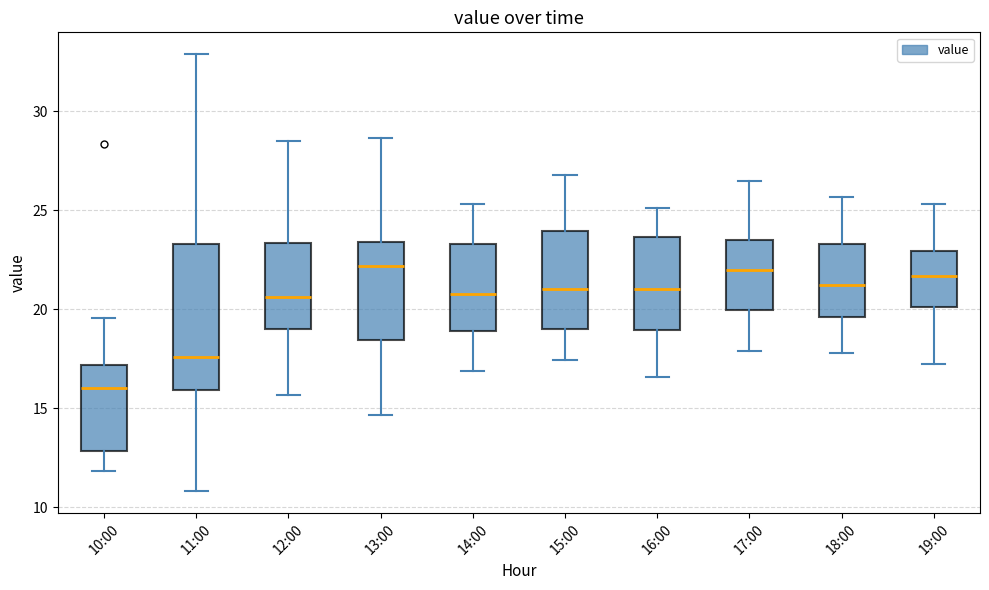

Which box's median line is the lowest?

10:00